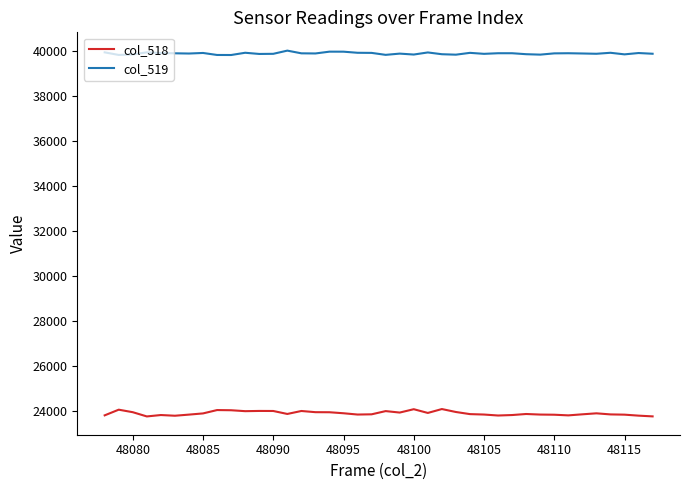

True or false: col_519 and col_518 intersect in this chart.

False